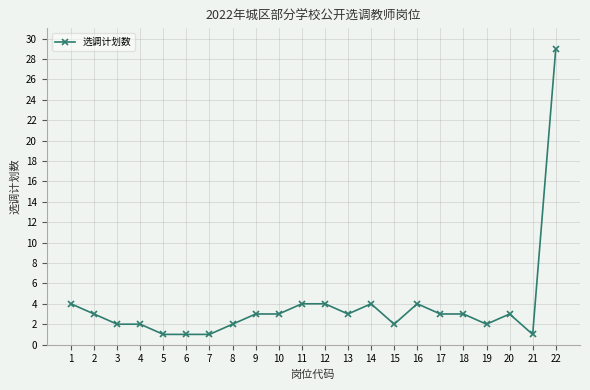

What is the greatest value displayed?

29